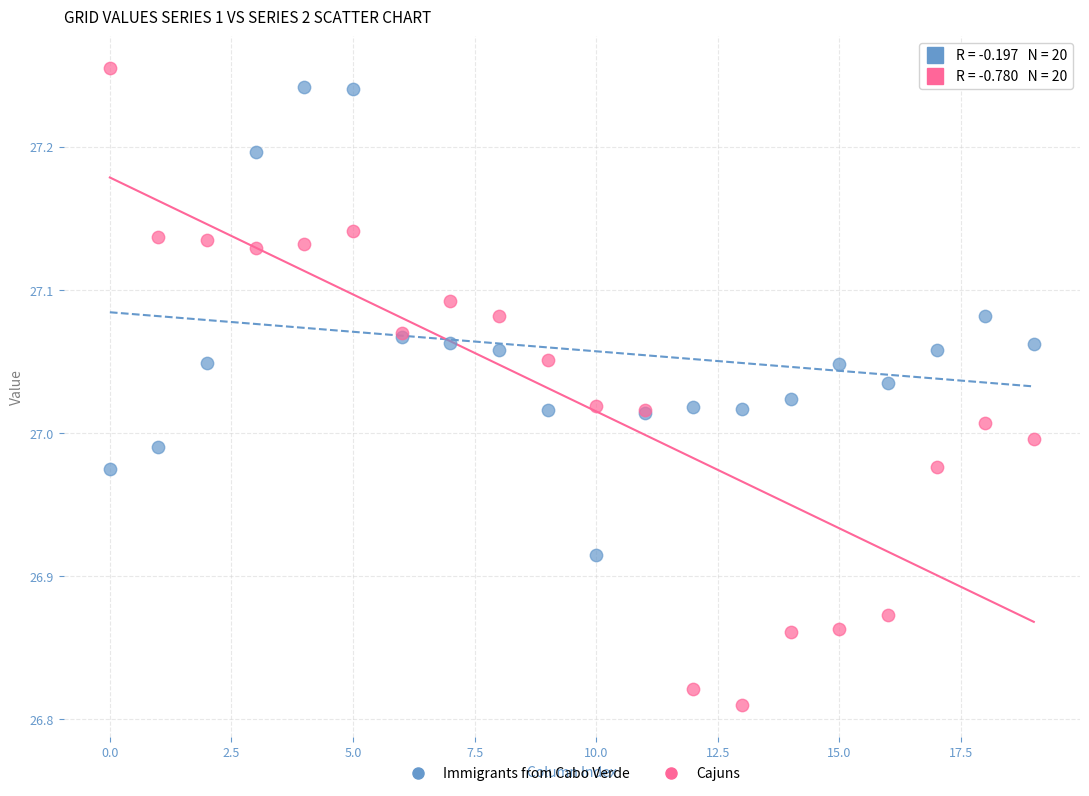

Which series has the largest Y range (max minus min)?

Cajuns